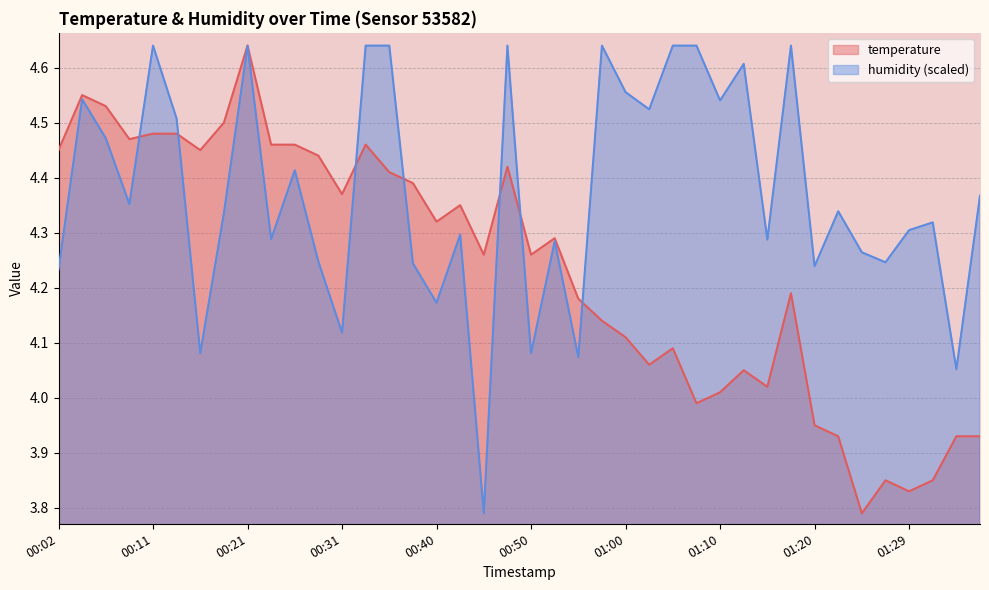

At which label does humidity first exceed 4?

00:02